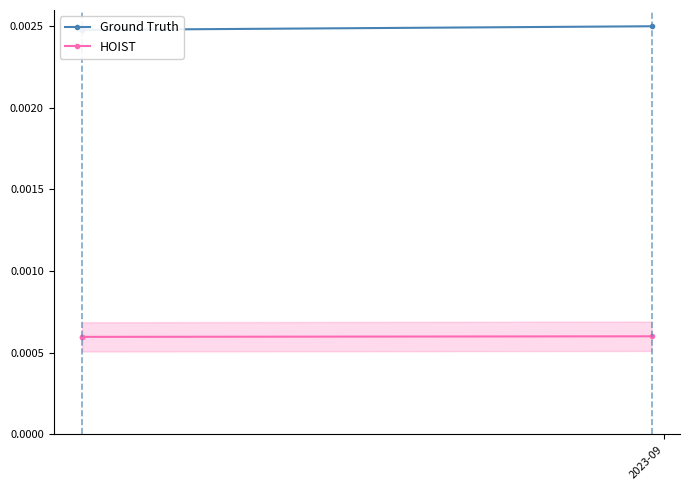

Count the HOIST values in the range 0 to 1.

3